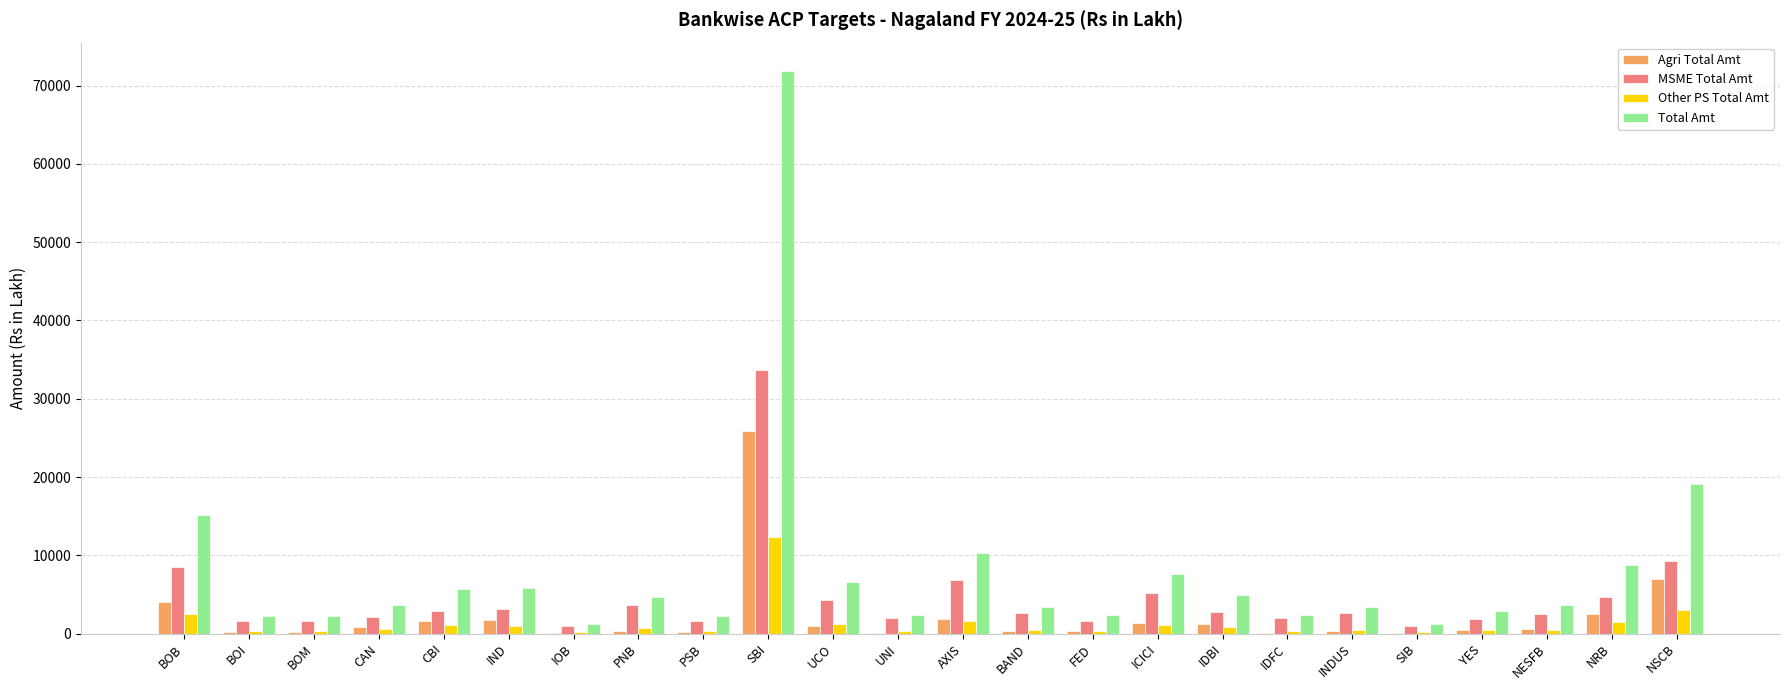

Which category has the highest value in the Other PS Total Amt series?

SBI